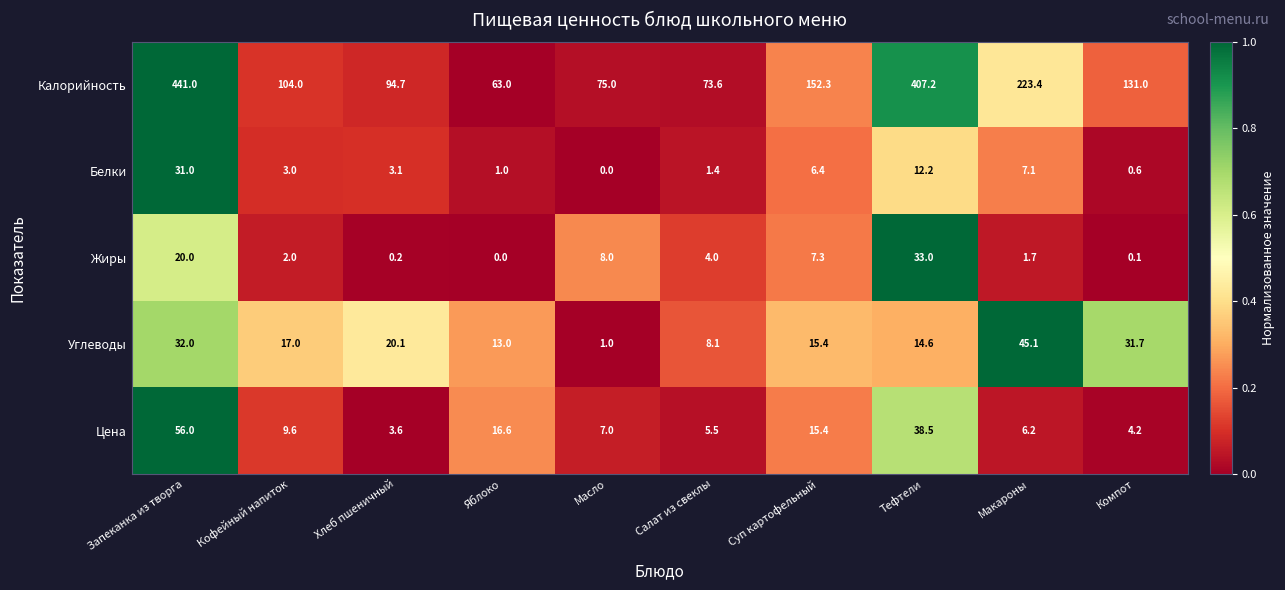

What is the greatest value displayed?

441.0